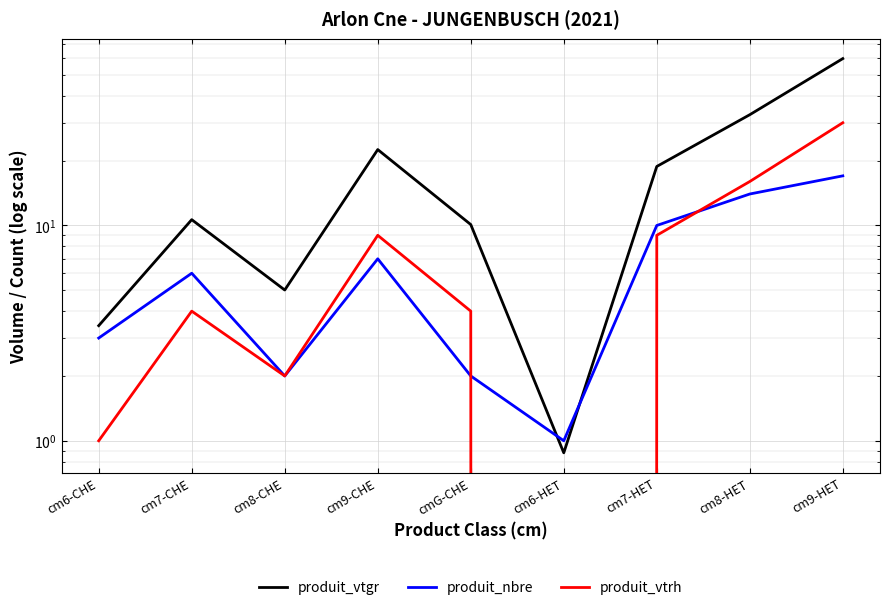

What is the difference between the produit_vtgr values at cm9-HET and cm8-CHE?

54.5